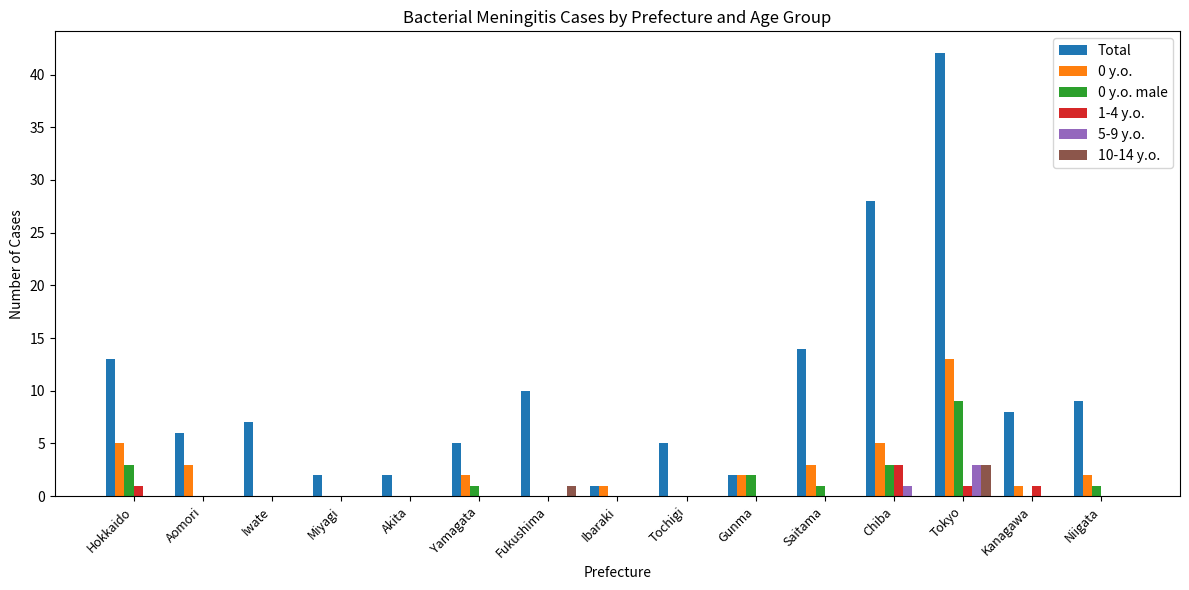

Is the value of 5-9 y.o. at Tokyo greater than the value of 0 y.o. at Chiba?

No